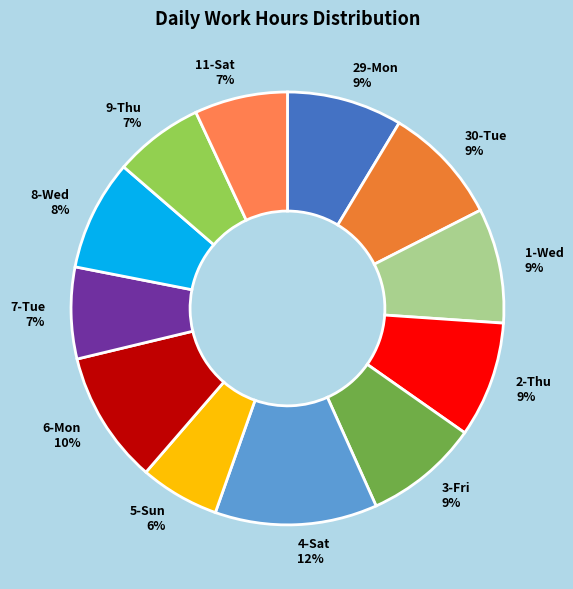

Is 5-Sun the majority of the pie?

No